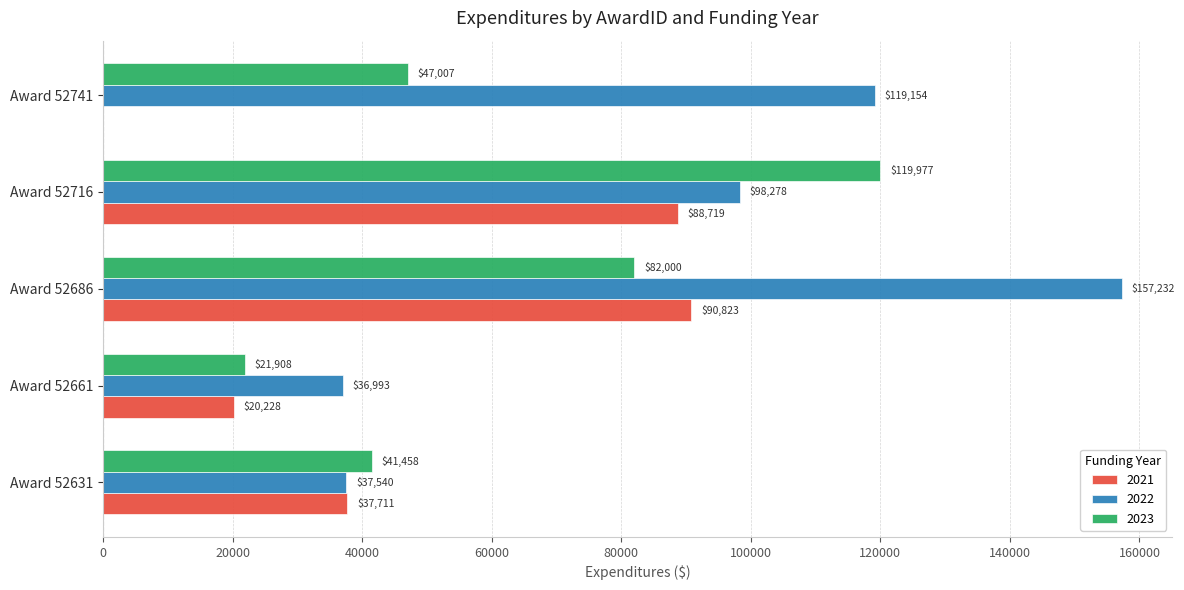

The value of 2022 at Award 52686 is 157232.2. True or false?

True